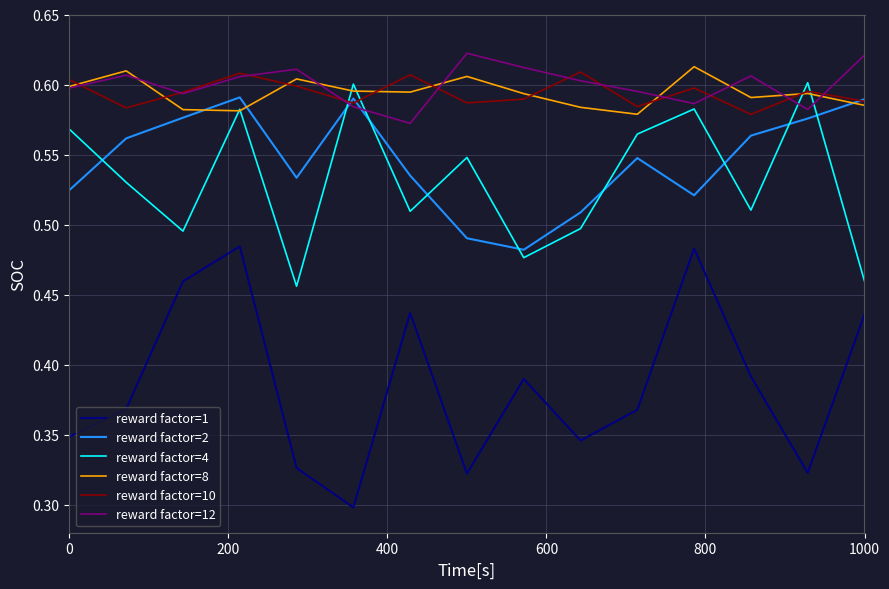

What is the maximum value for reward factor=1?

0.5